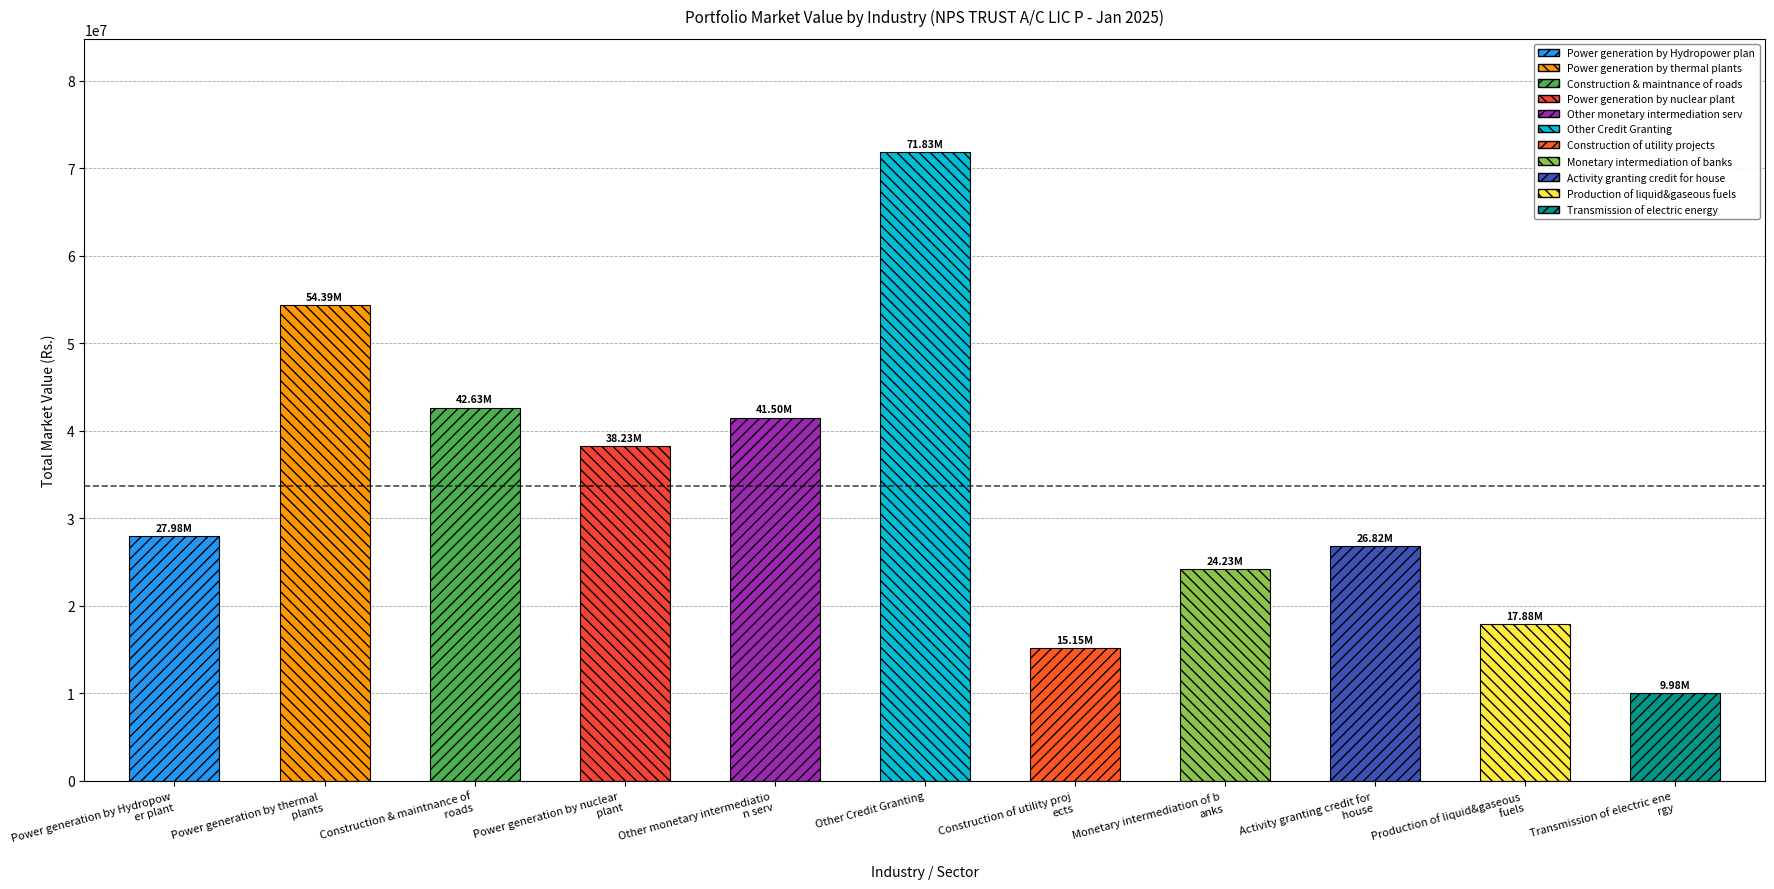

How many values are below 27983299?

5